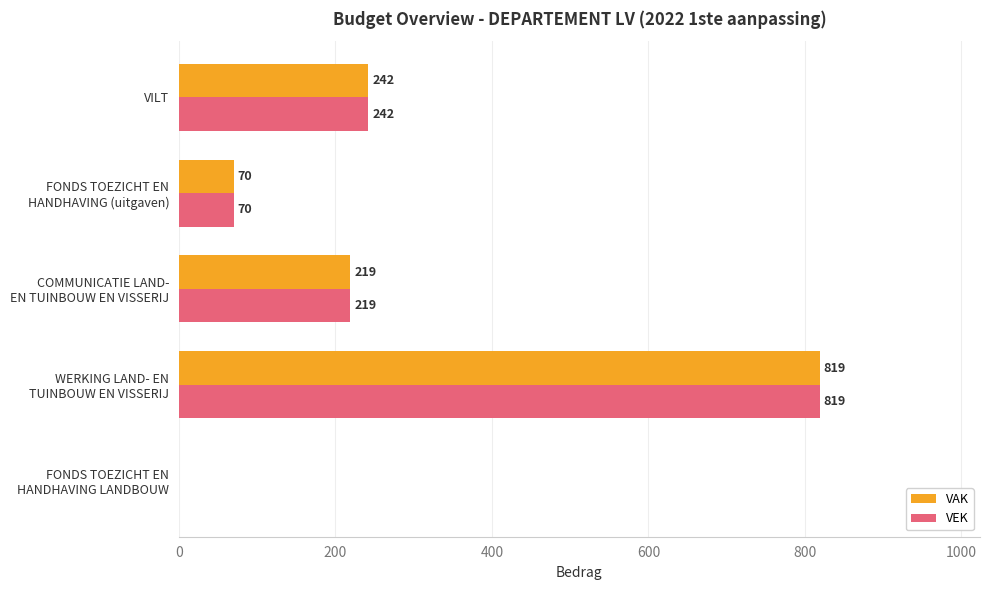

The VAK series shows 120 at VILT. True or false?

False